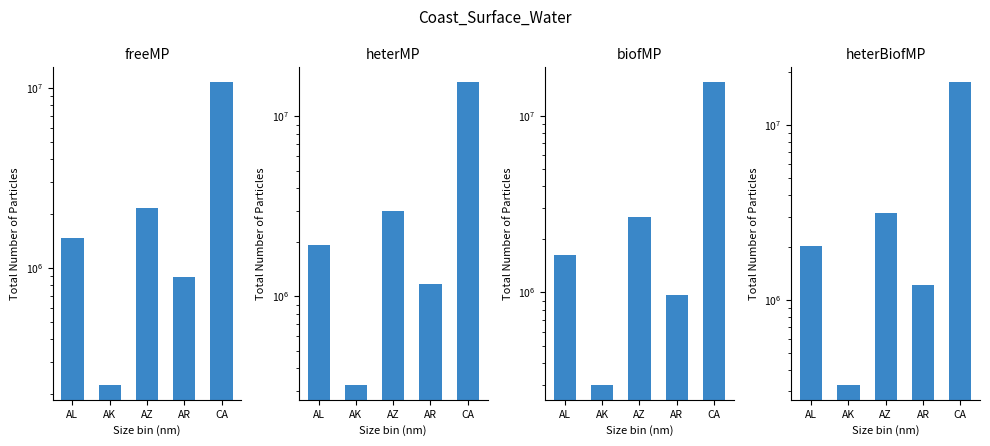

How many values in the heterBiofMP series exceed 2032170?

2